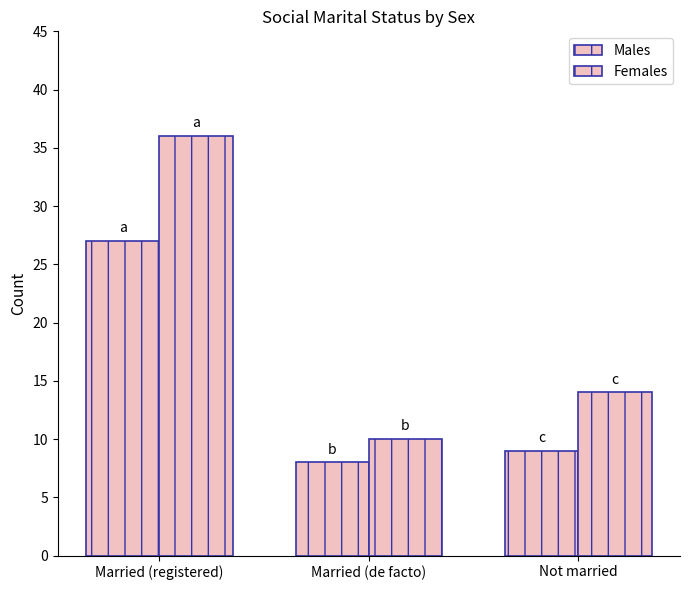

What is the difference between the maximum and minimum values in the Females series?

26